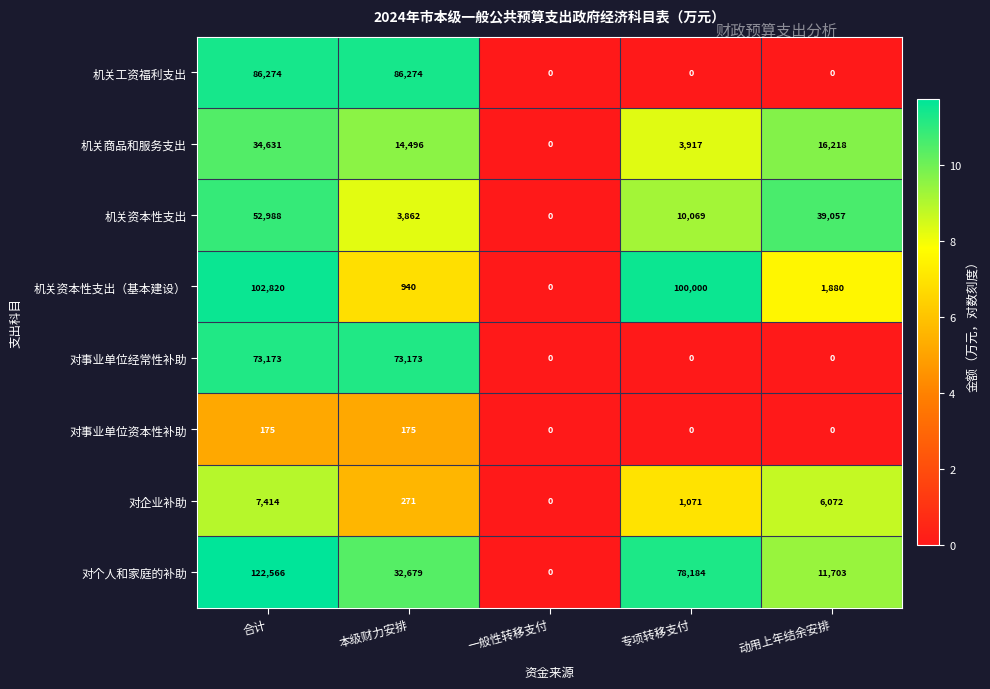

How many values in 对事业单位经常性补助 are above zero?

2